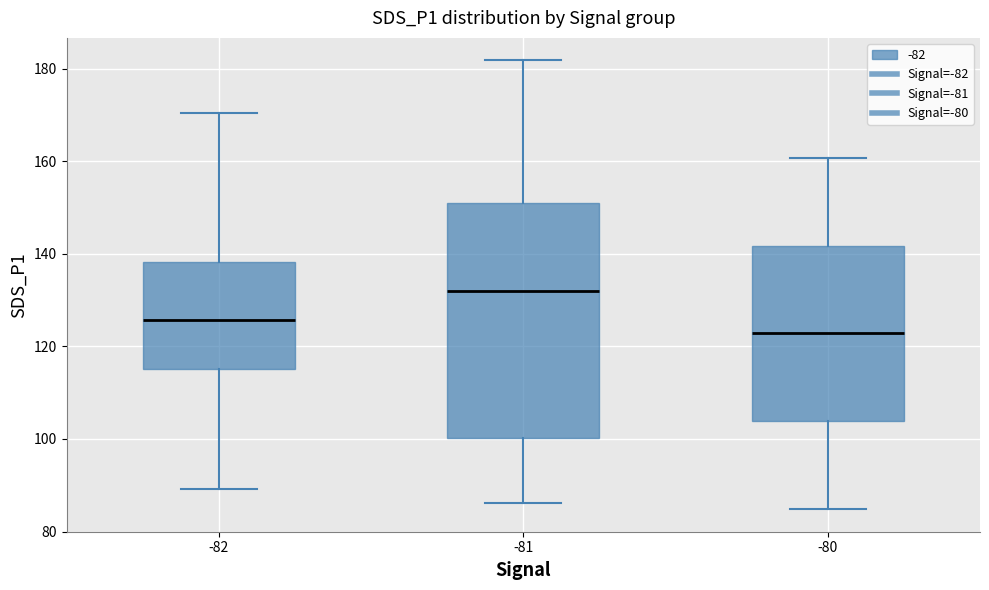

Where does the upper whisker of the box at x = -80 end on the y-axis? The values are not printed on the chart, so give them approximately, as read against the axis.

160